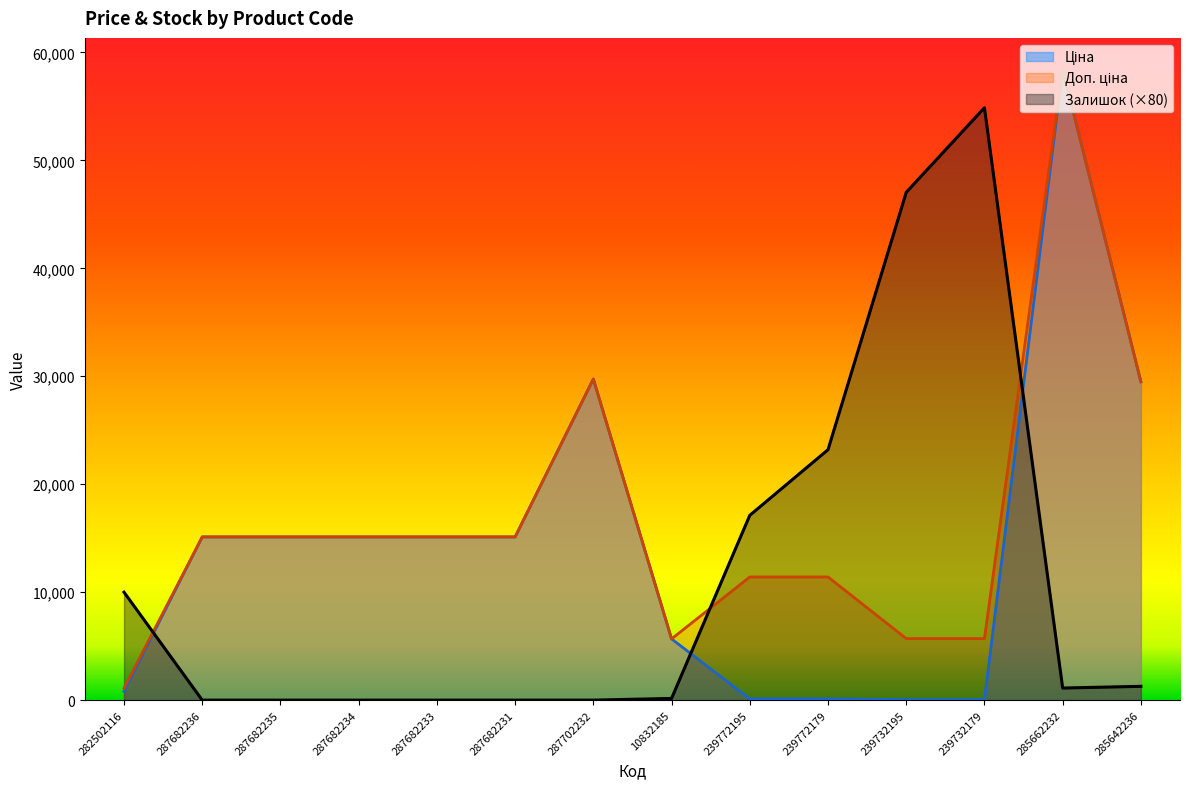

What position from the right is 287682236?

13